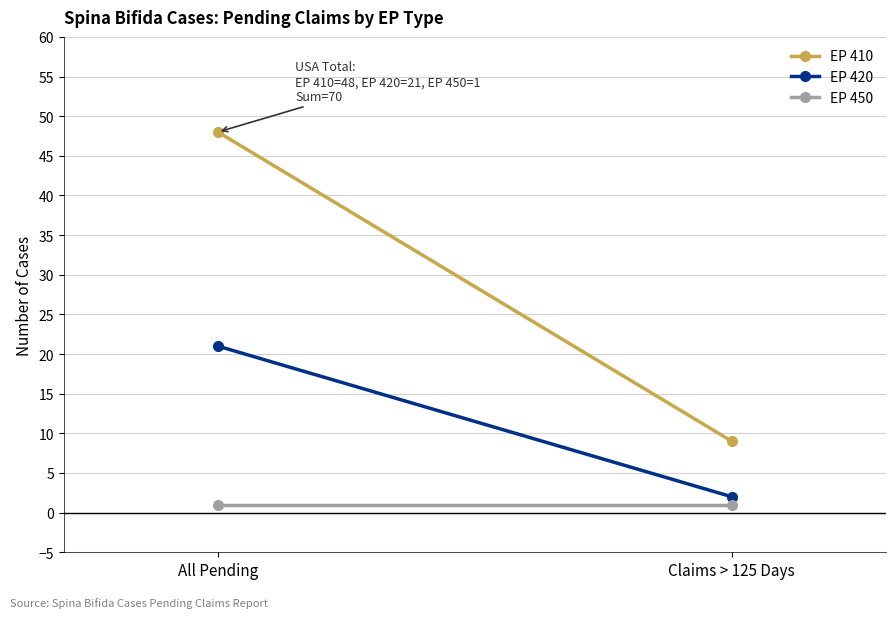

Between Claims > 125 Days and All Pending, which is larger?

All Pending